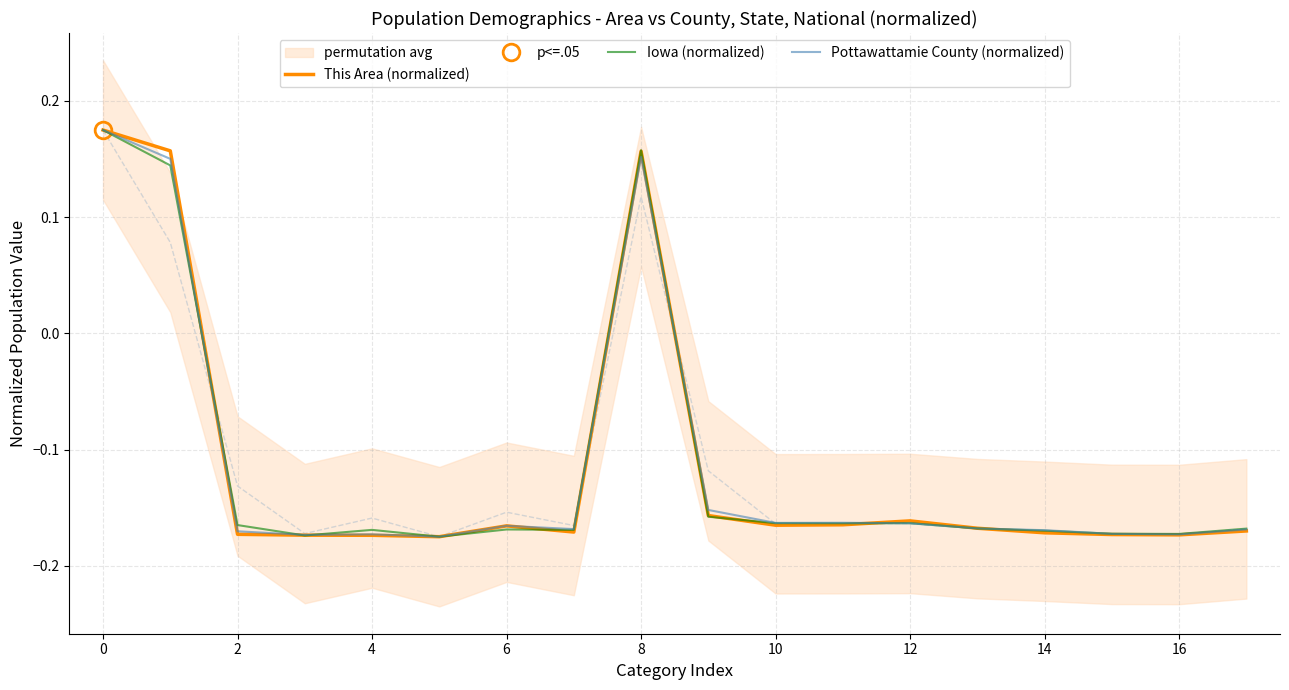

Rank the series by their maximum value, from lowest to highest.

This Area (normalized), Iowa (normalized), Pottawattamie County (normalized)